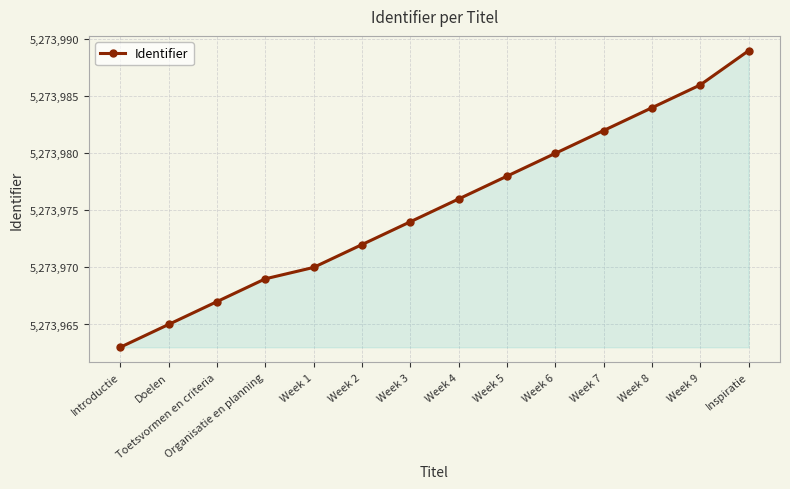

The value at Inspiratie is 1855339. True or false?

False